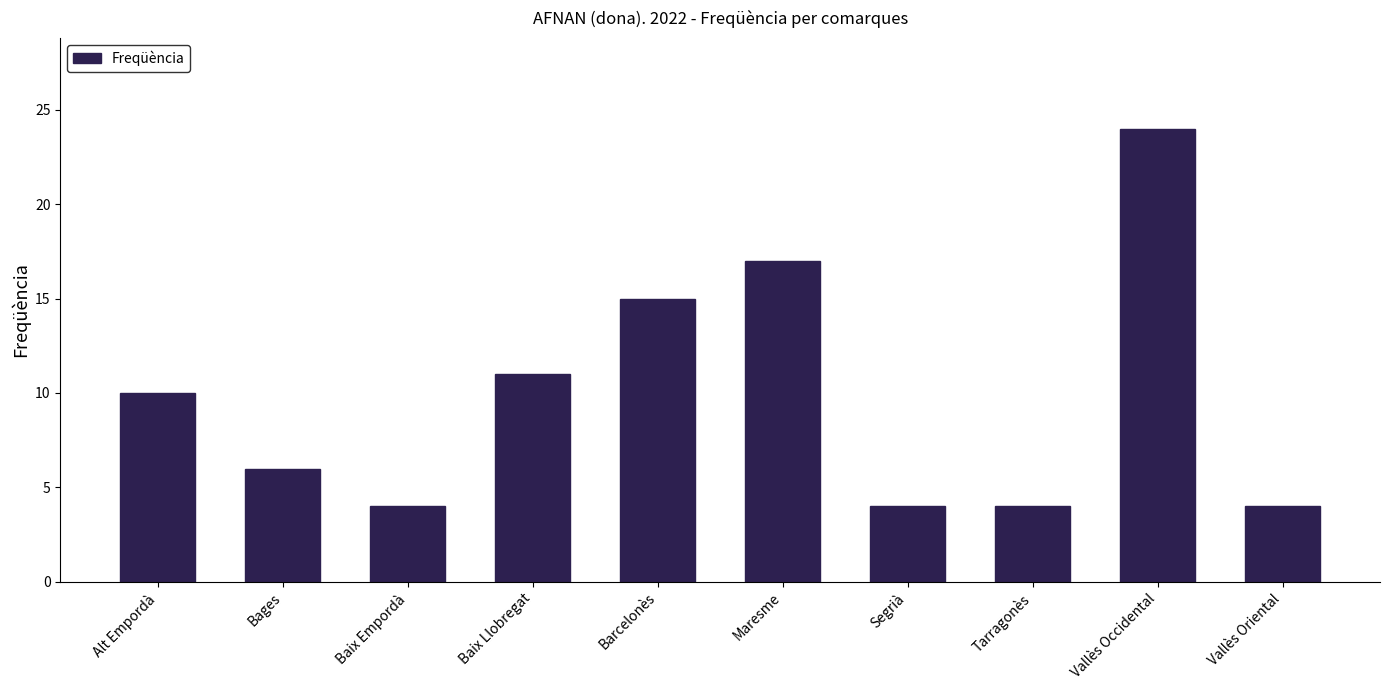

What is the difference between the maximum and minimum values?

20